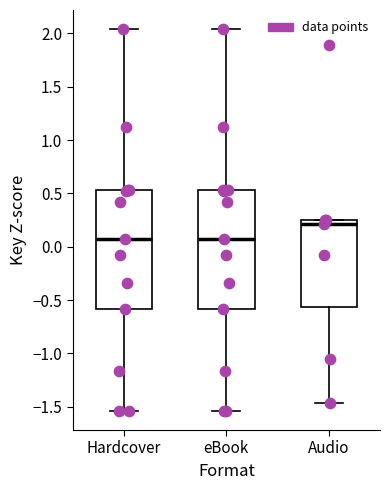

Reading left to right, read every box against the y-axis: the position of its median line, the range the box covers, and the ends of its whiskers. The values are not printed on the chart, so give them approximately, as read against the axis.

Hardcover: median 0.05, box -0.60 to 0.55, whiskers -1.55 to 2.05
eBook: median 0.05, box -0.60 to 0.55, whiskers -1.55 to 2.05
Audio: median 0.20, box -0.55 to 0.25, whiskers -1.45 to 0.25